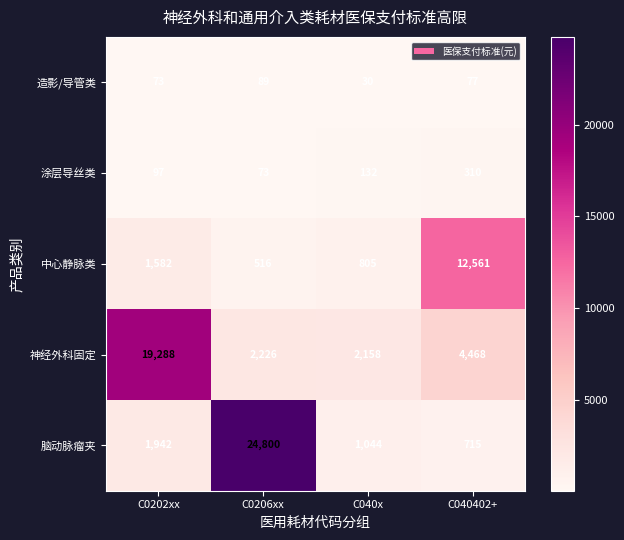

List the series in order of their peak value, highest first.

脑动脉瘤夹, 神经外科固定, 中心静脉类, 涂层导丝类, 造影/导管类